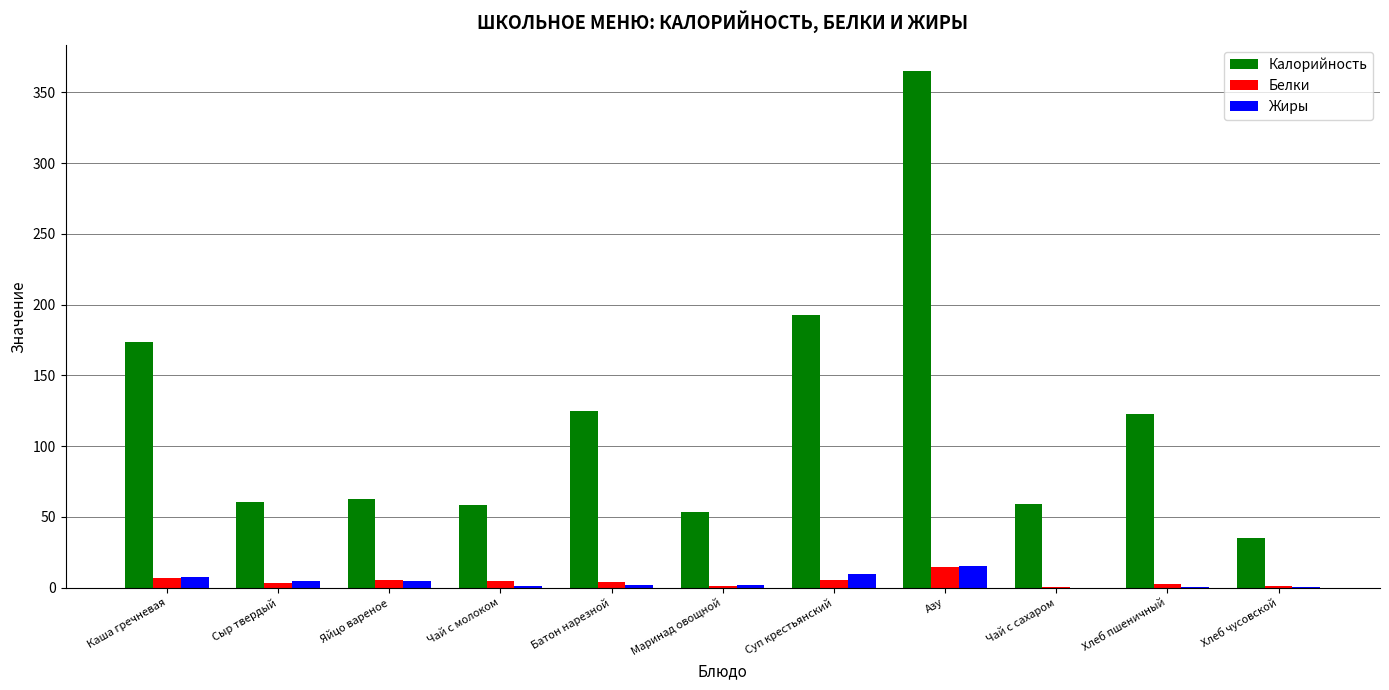

Which series has the largest range (max minus min)?

Калорийность